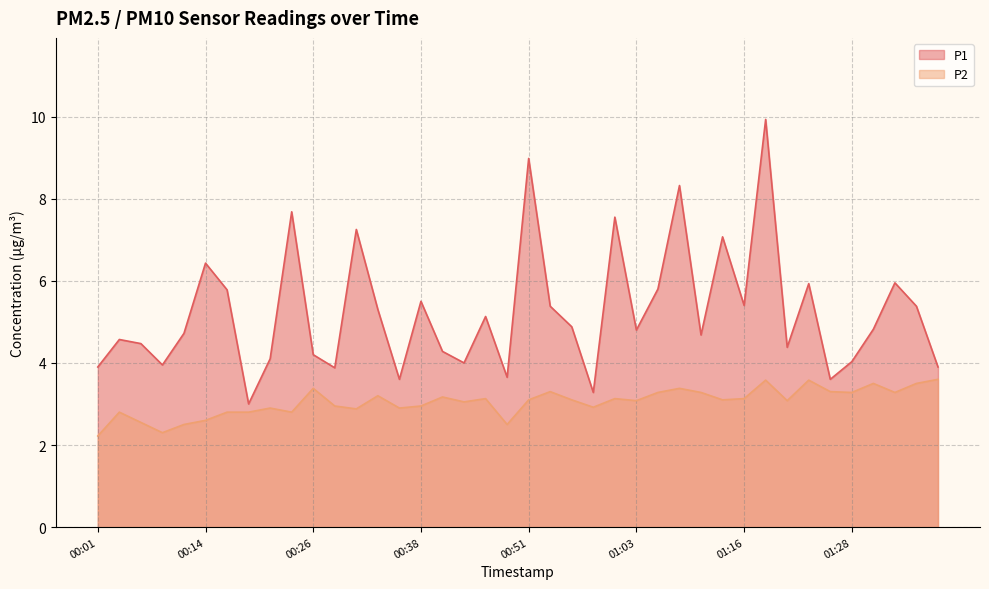

Read the P1 value at 00:34.

5.3